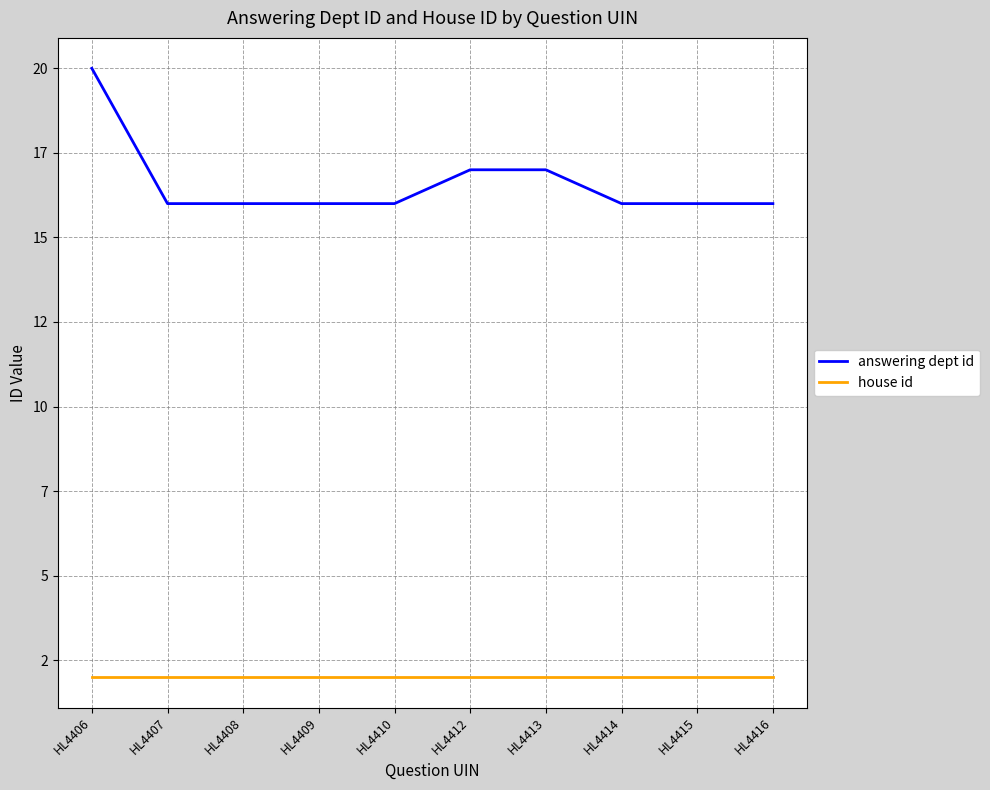

What is the total value across all series at HL4407?

18